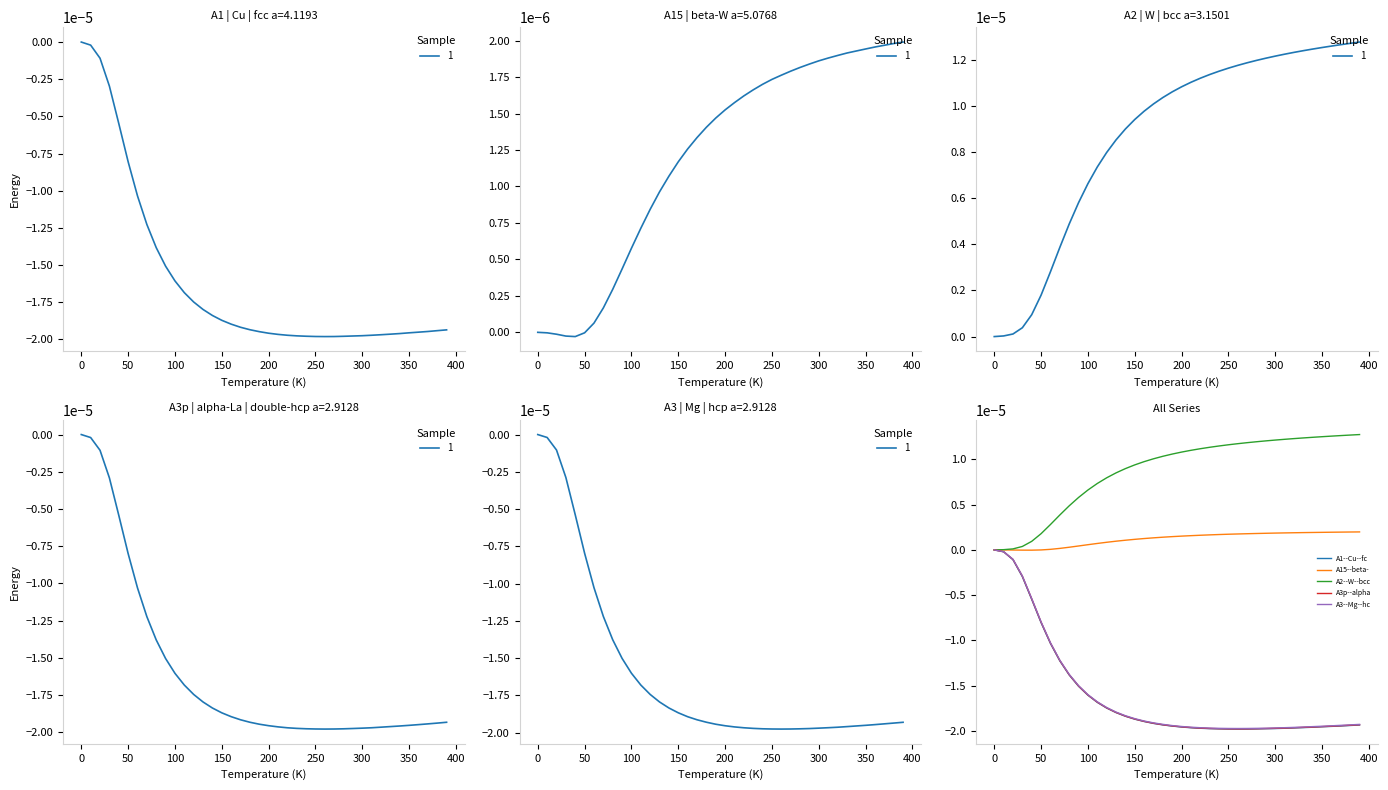

True or false: A15--beta- and A1--Cu--fc intersect in this chart.

False